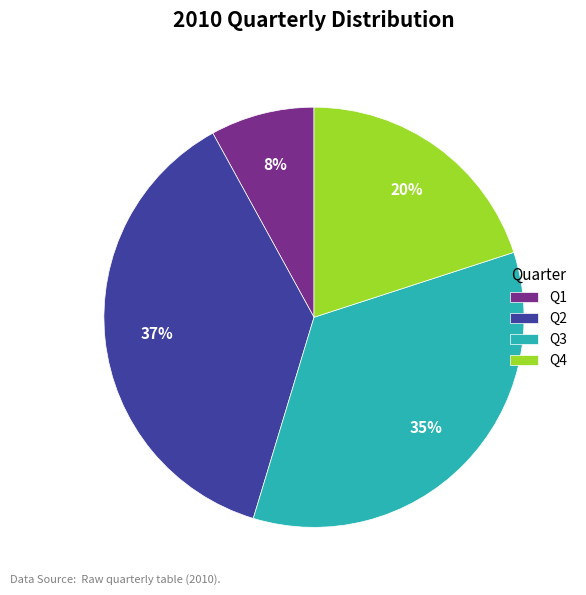

Does Q2 represent more than half of the total?

No